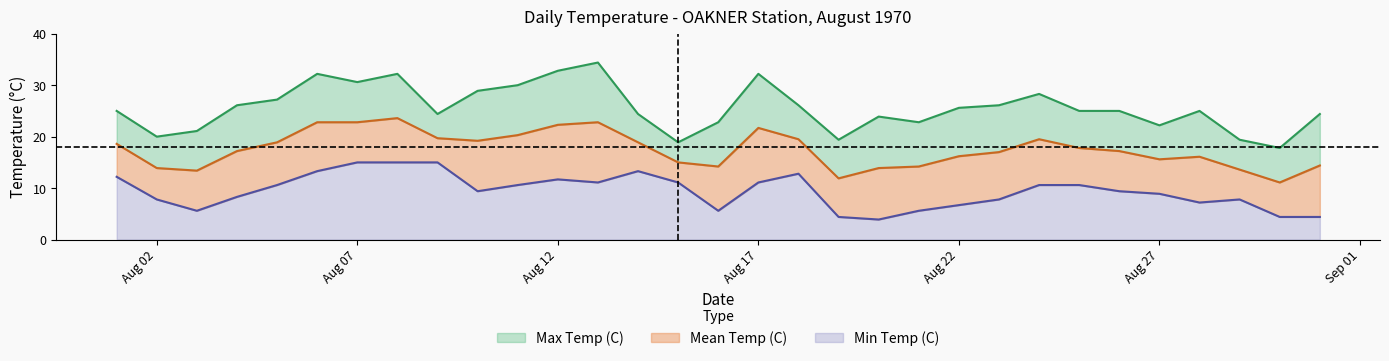

At how many categories does at least one series exceed 4?

31